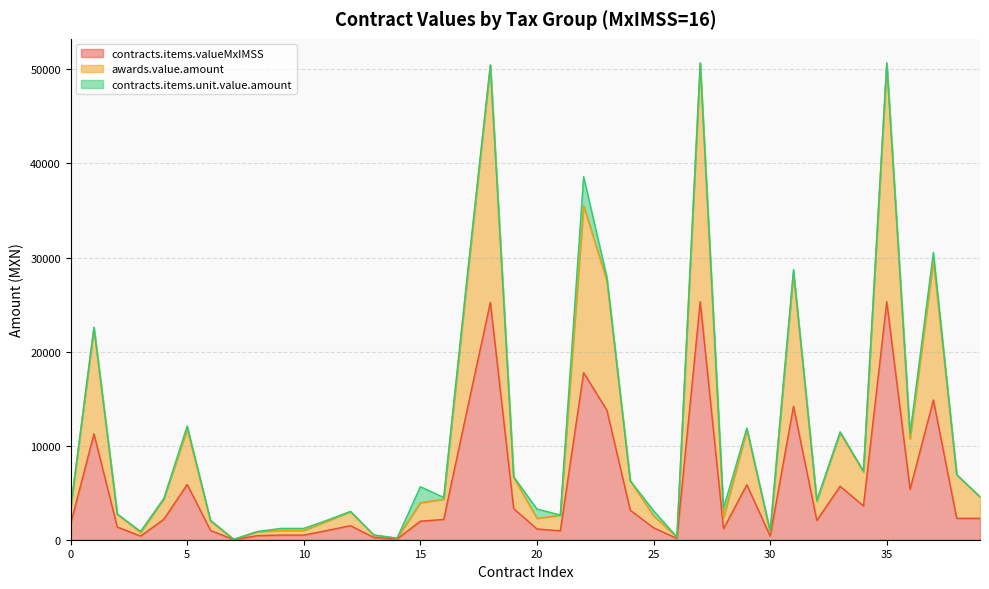

What is the difference between the maximum and minimum values in the awards.value.amount series?

50569.1